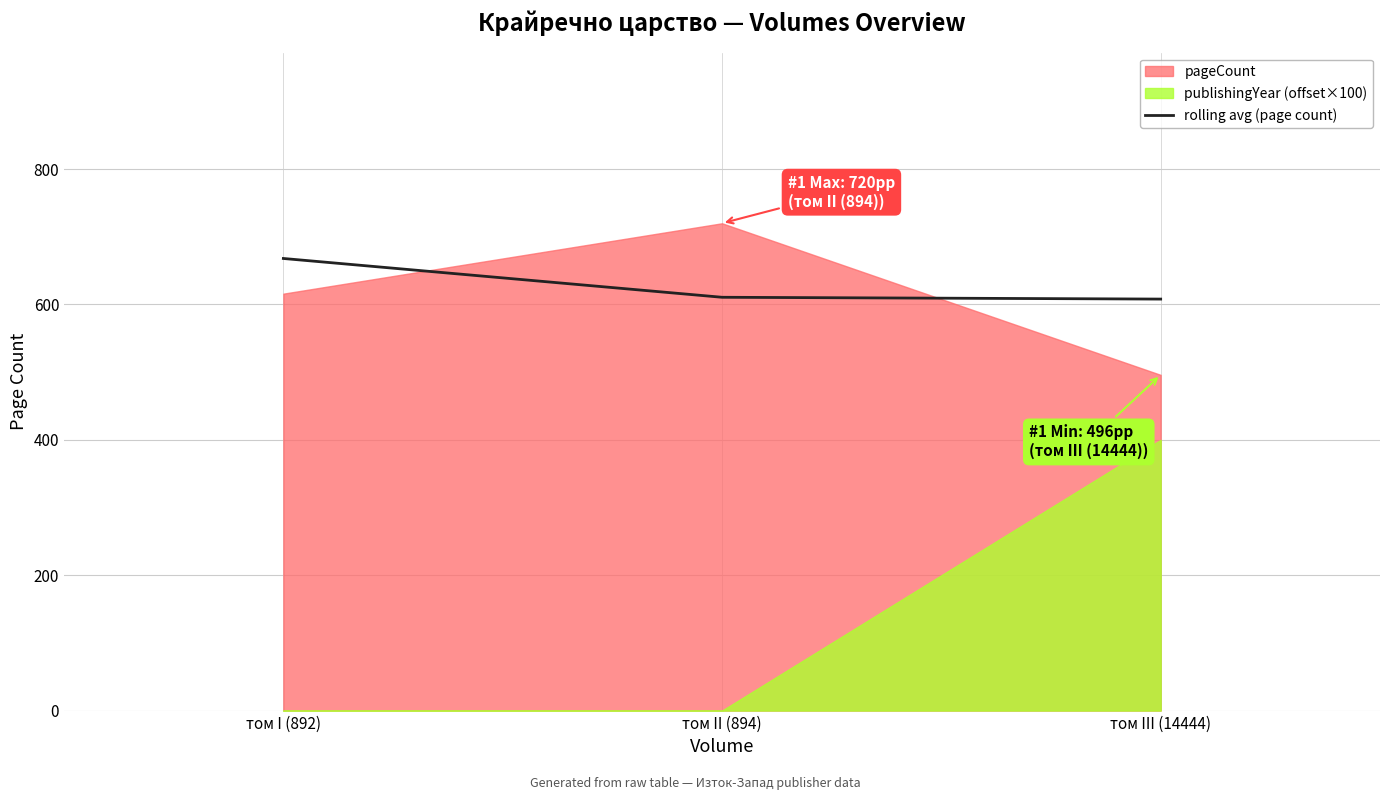

At which label is rolling avg (page count) closest to 638?

том II (894)